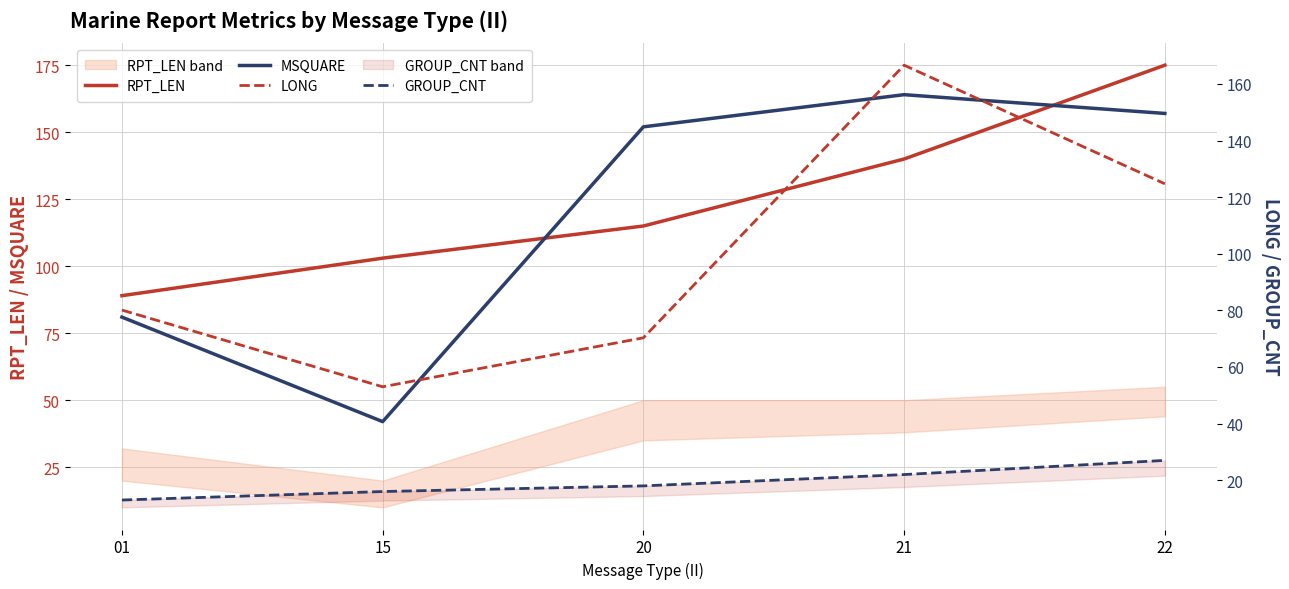

Between which two adjacent categories do RPT_LEN and LONG first intersect?

20 and 21